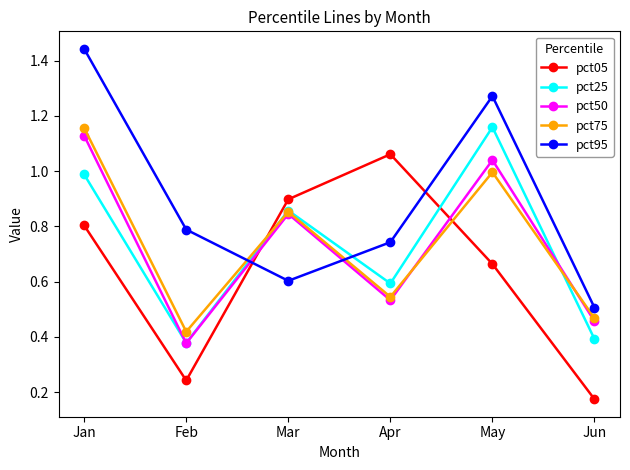

At which category is the sum across all series the highest?

Jan